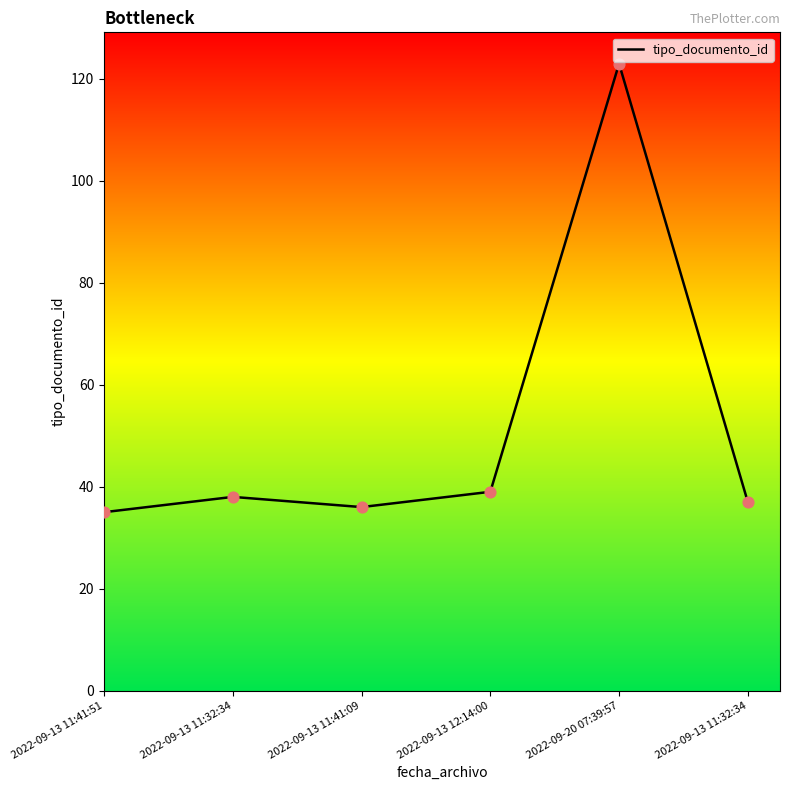

Between 2022-09-13 11:32:34 and 2022-09-13 11:41:09, which is larger?

2022-09-13 11:32:34